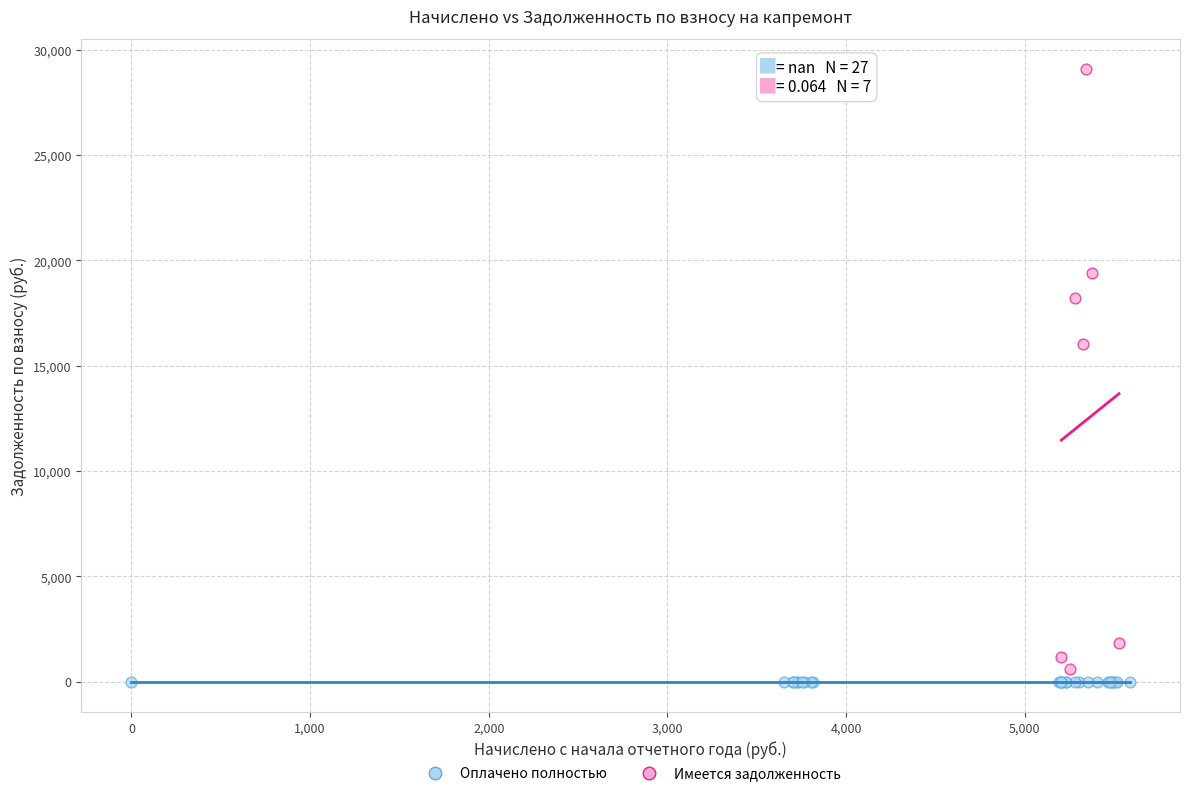

Which series reaches the minimum Y coordinate?

Оплачено полностью